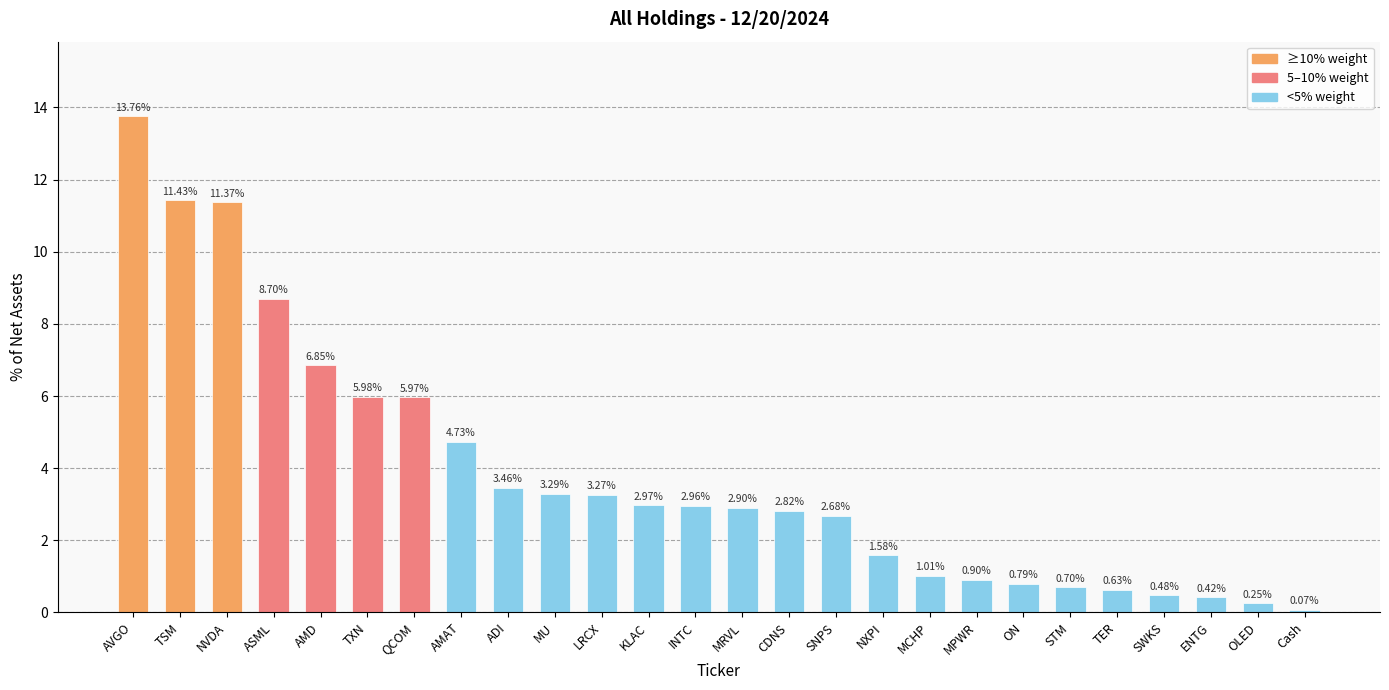

Where is the data nearest to the value 6?

TXN